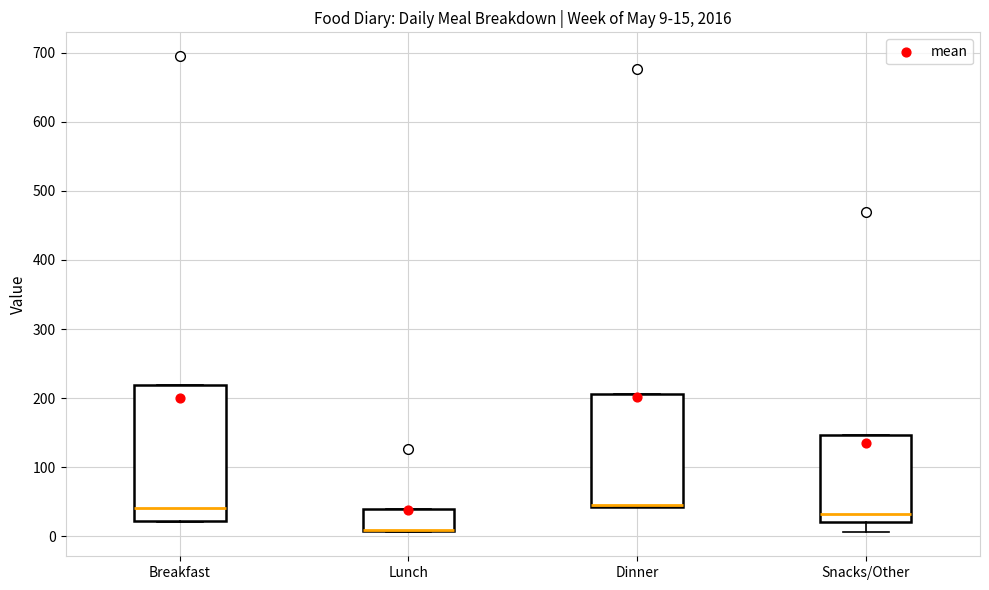

Which box is the tallest, from its lower edge to its upper edge?

Breakfast